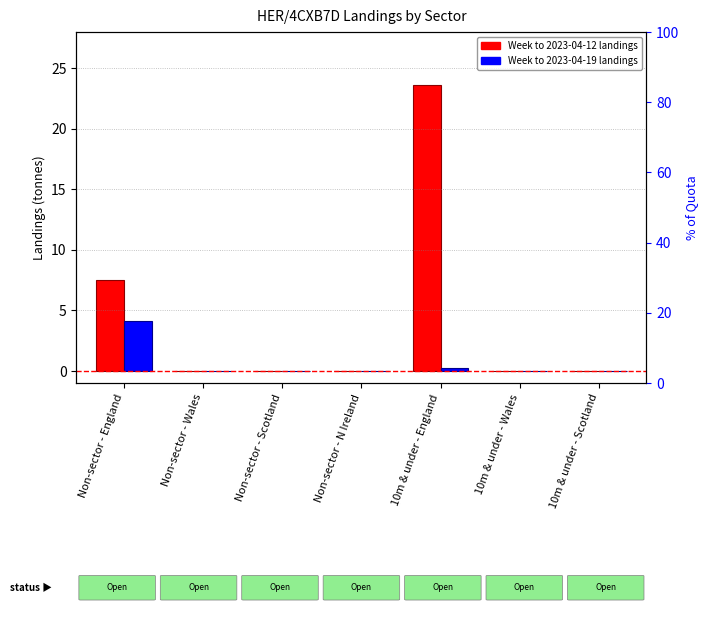

Where is Week to 2023-04-12 nearest to the value 11?

Non-sector - England